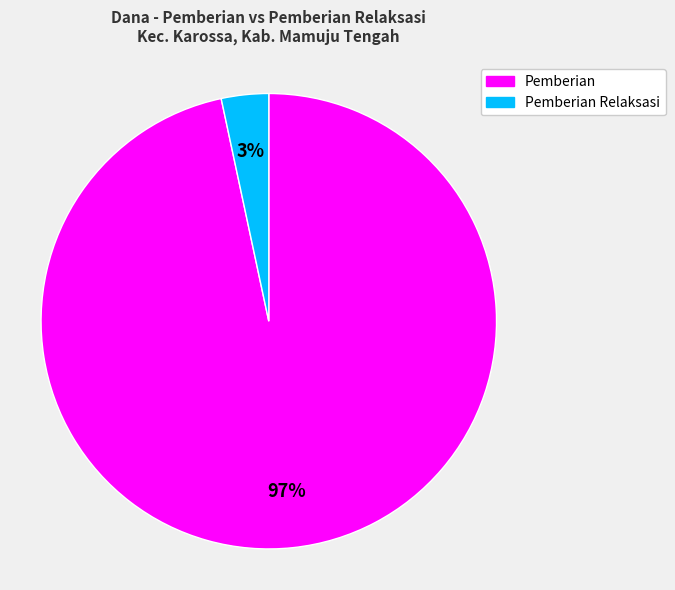

To the nearest percent, what is the average slice percentage?

50%